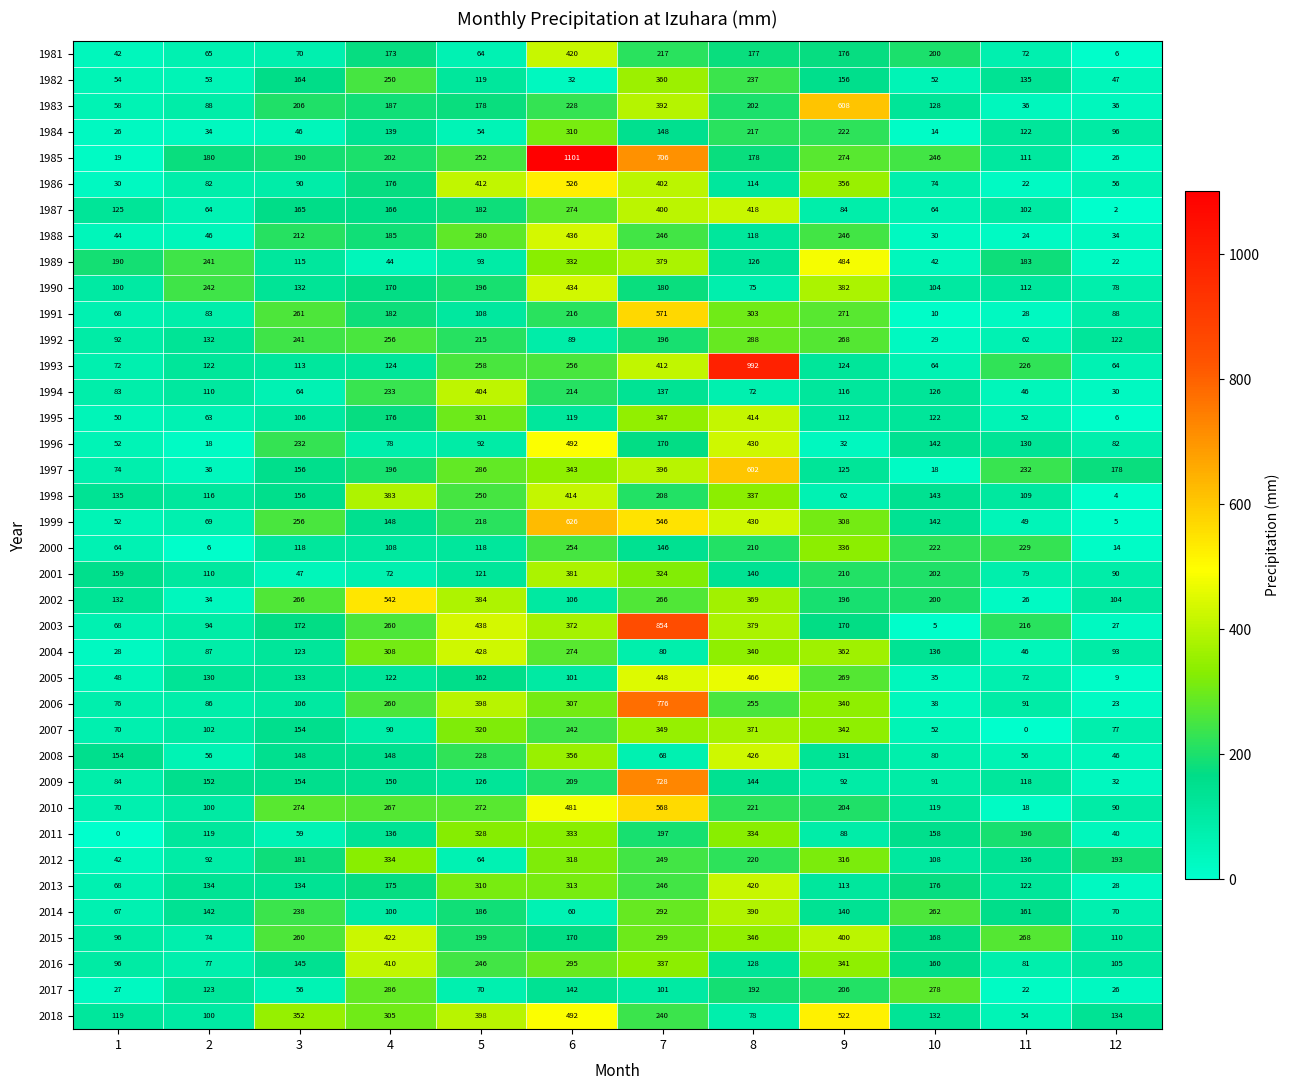

At how many categories does at least one series exceed 2?

12